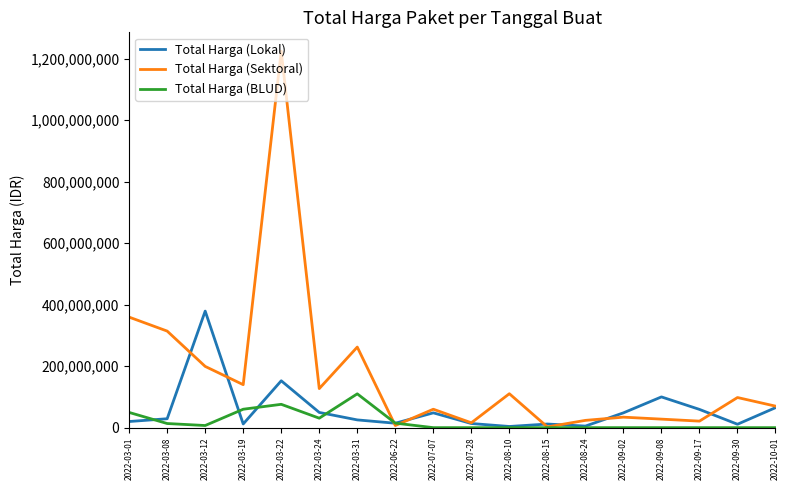

What position from the right is 2022-03-12?

16